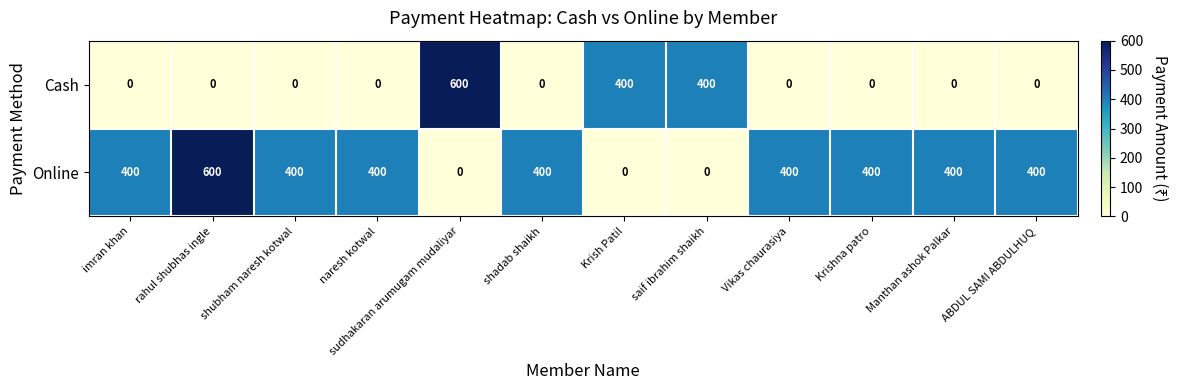

List the series in order of their overall mean, lowest first.

Cash, Online